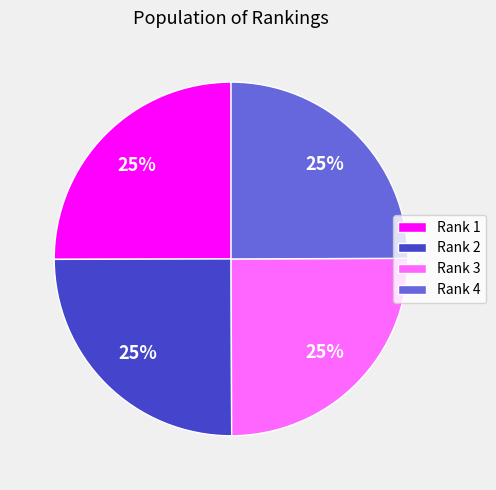

Is there any slice that represents more than half of the pie?

No